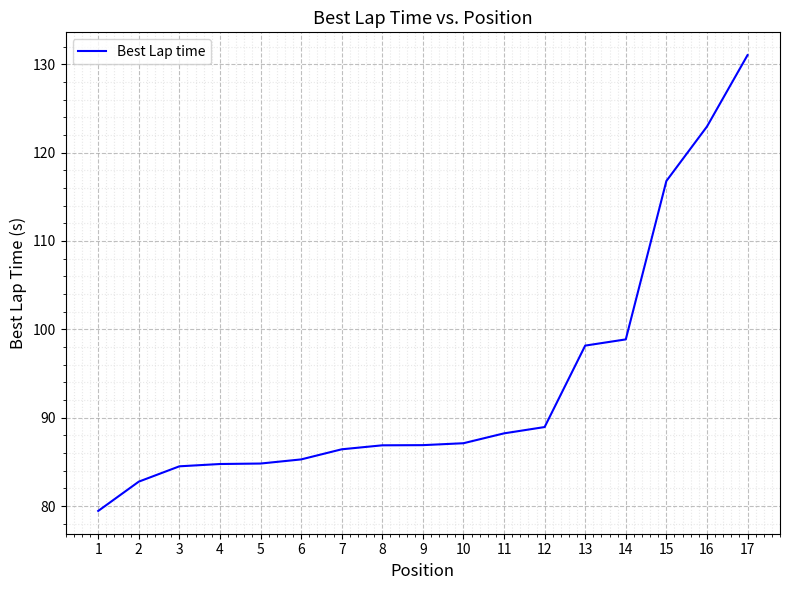

What is the difference between the maximum and second lowest values?

48.3